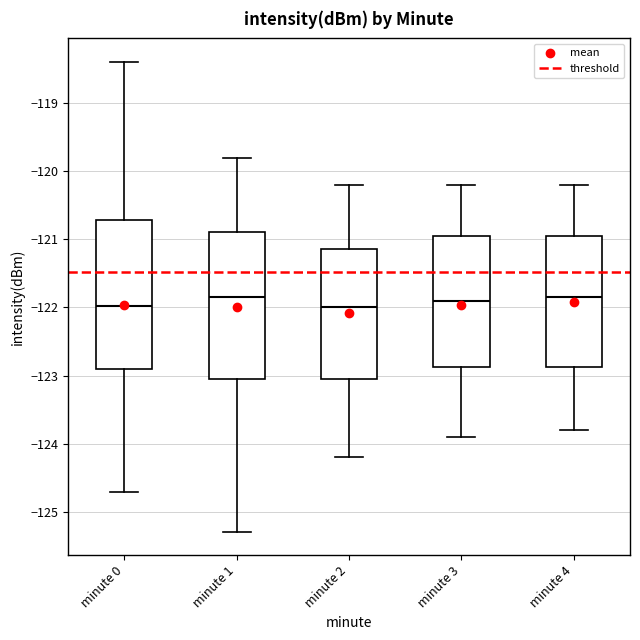

Reading left to right, transcribe this box plot: for each box, give where its median line is, the range the box spans, and where its two whiskers end, as read against the y-axis. The values are not printed on the chart, so give them approximately, as read against the axis.

minute 0: median -122.0, box -122.9 to -120.7, whiskers -124.7 to -118.4
minute 1: median -121.9, box -123.0 to -120.9, whiskers -125.3 to -119.8
minute 2: median -122.0, box -123.0 to -121.1, whiskers -124.2 to -120.2
minute 3: median -121.9, box -122.9 to -120.9, whiskers -123.9 to -120.2
minute 4: median -121.8, box -122.9 to -120.9, whiskers -123.8 to -120.2